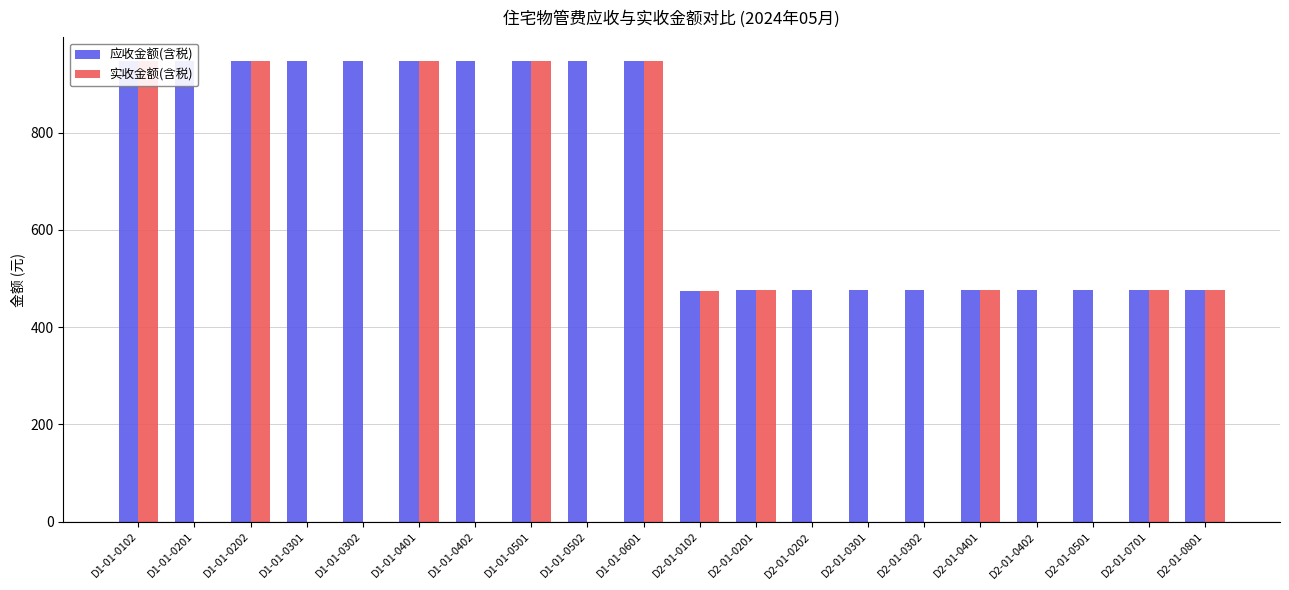

At which label is 实收金额(含税) closest to 474?

D2-01-0102